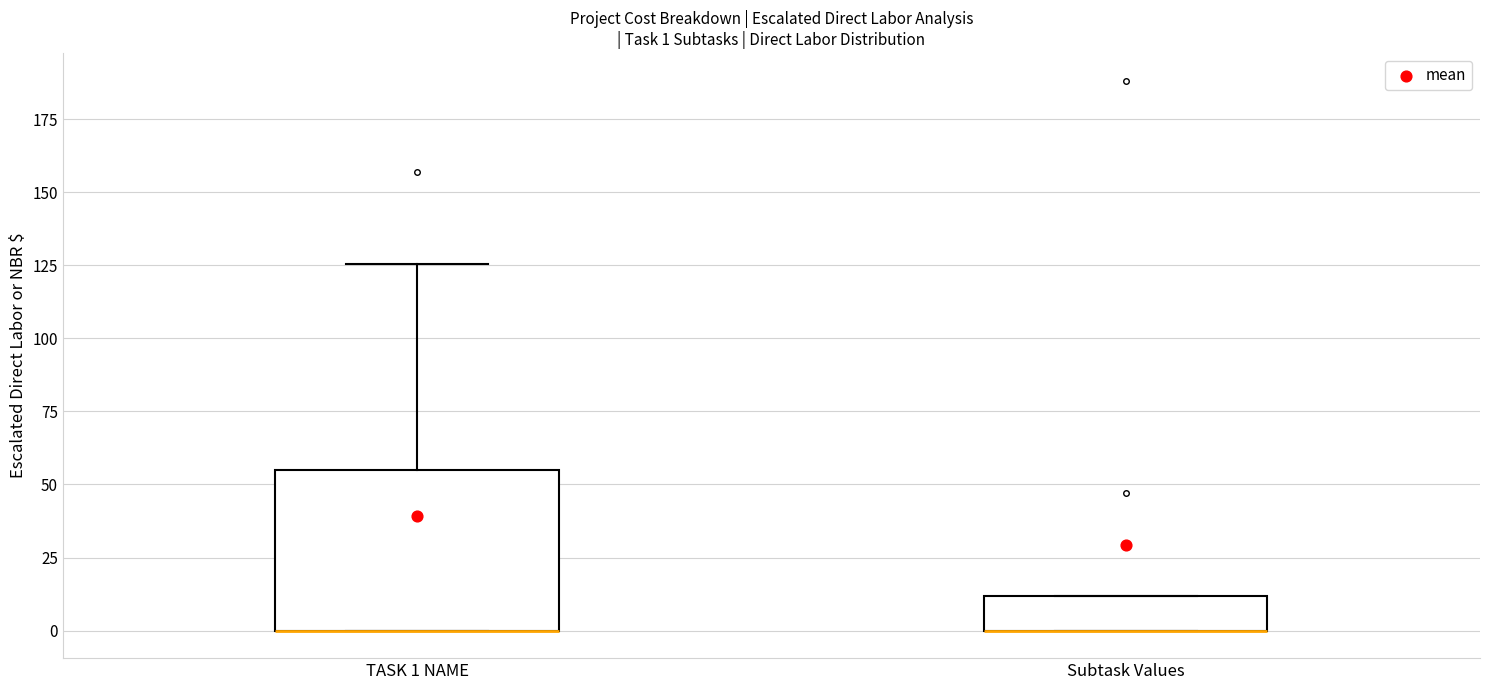

Comparing the boxes themselves (not the whiskers), which one is the tallest?

TASK 1 NAME